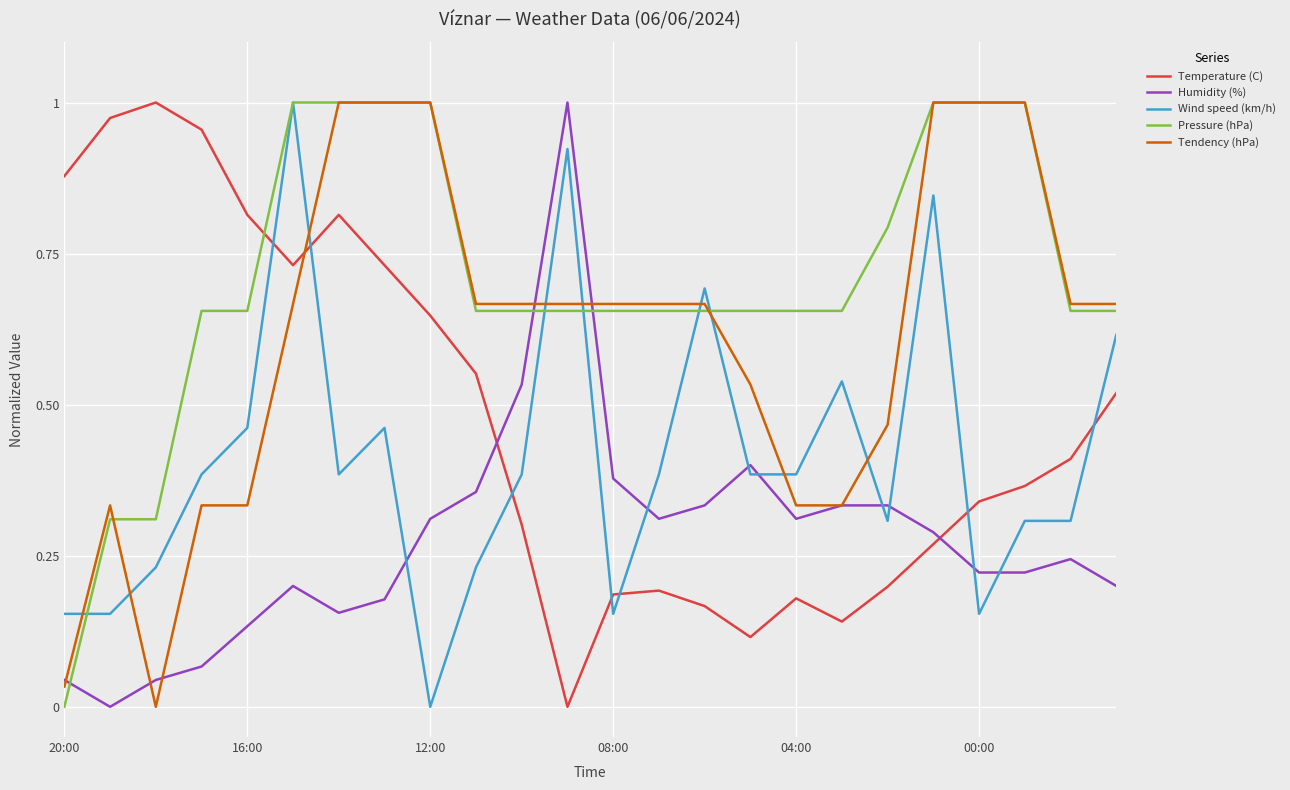

How many intersections are there between Humidity (%) and Pressure (hPa)?

3